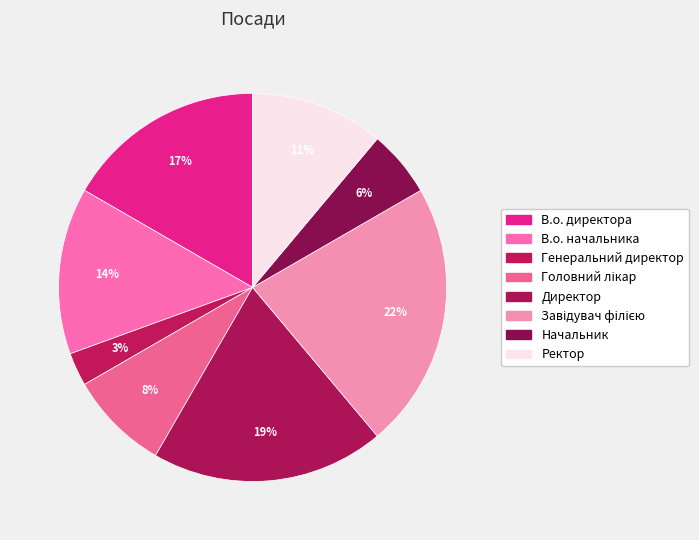

To the nearest percent, what portion does Головний лікар represent?

8%